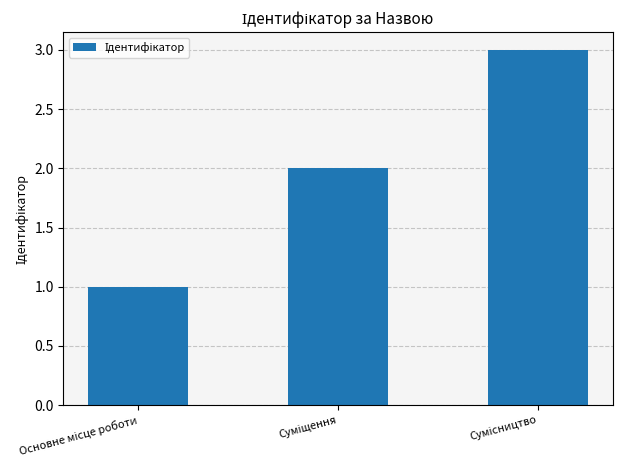

What is the sum of all values?

6